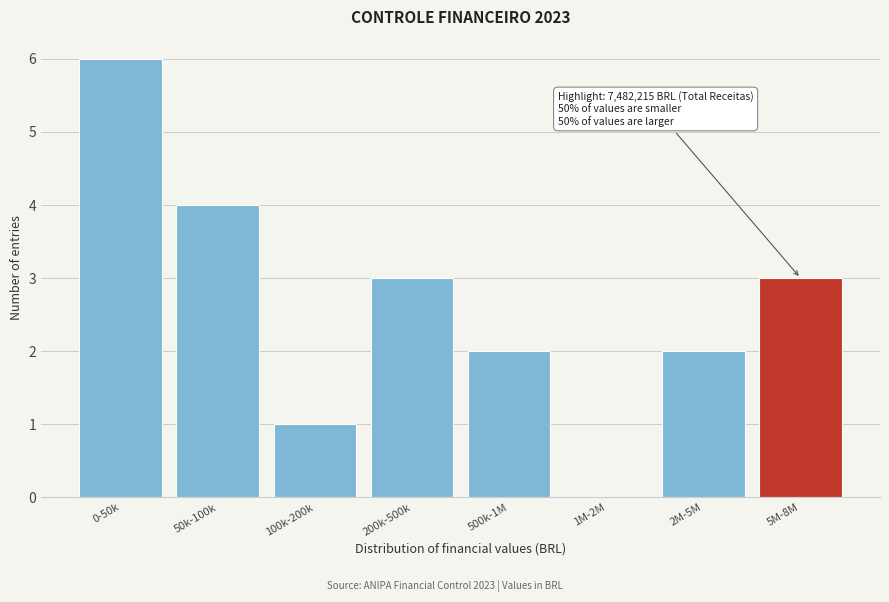

Reading left to right, extract all data points from this chart.

0-50k=6	50k-100k=4	100k-200k=1	200k-500k=3	500k-1M=2	1M-2M=0	2M-5M=2	5M-8M=3